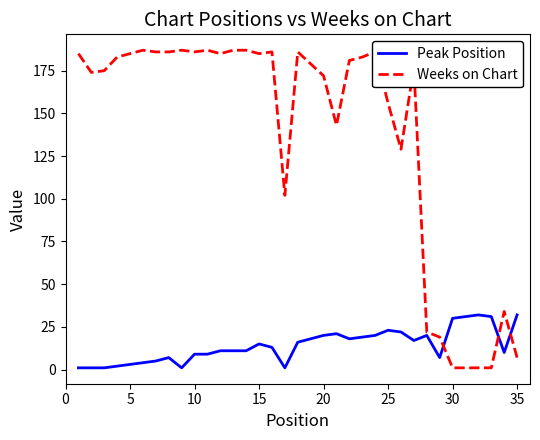

What is the sum of all Peak Position values?

492